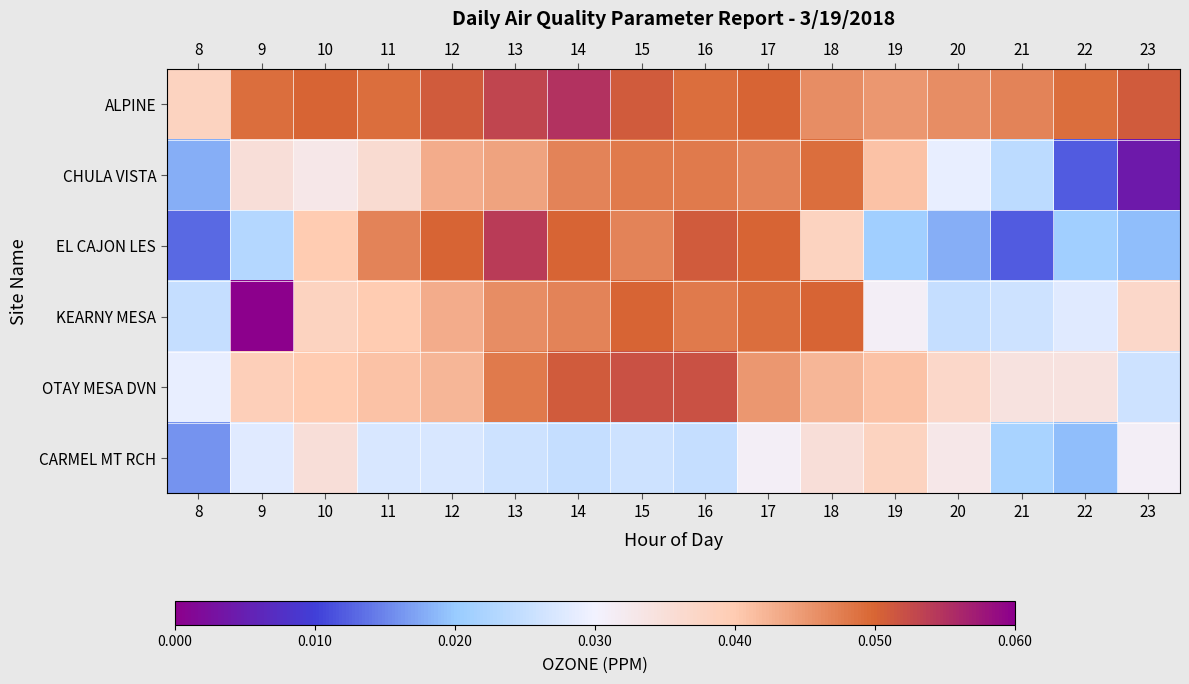

At 16, list the series in order from largest to smallest.

OTAY MESA DVN, EL CAJON LES, ALPINE, CHULA VISTA, KEARNY MESA, CARMEL MT RCH